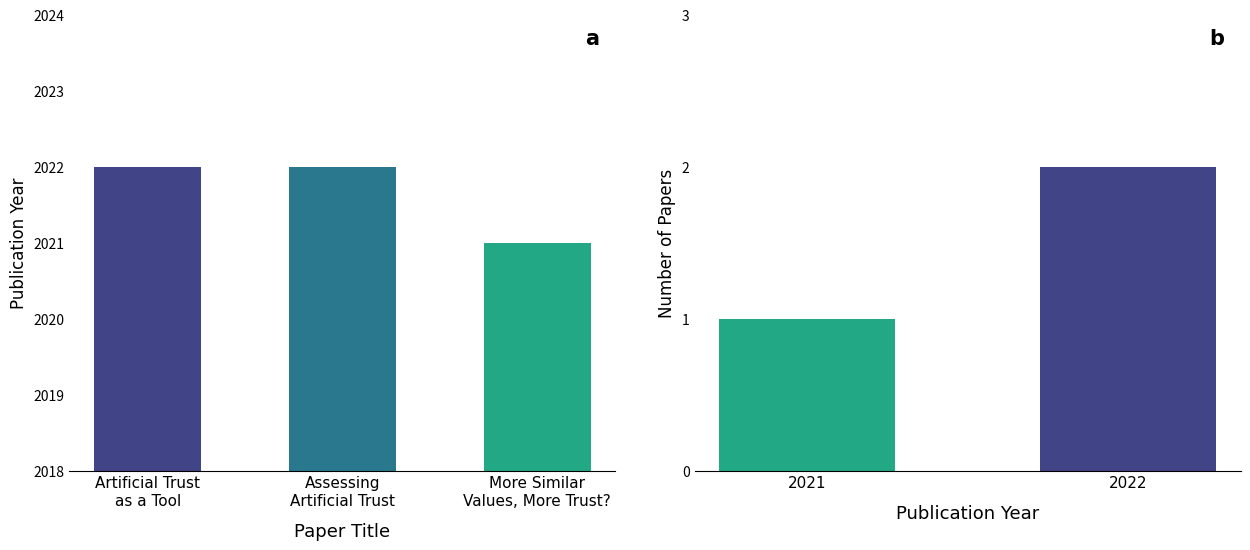

Which category has the lowest value across all series?

More Similar Values, More Trust?